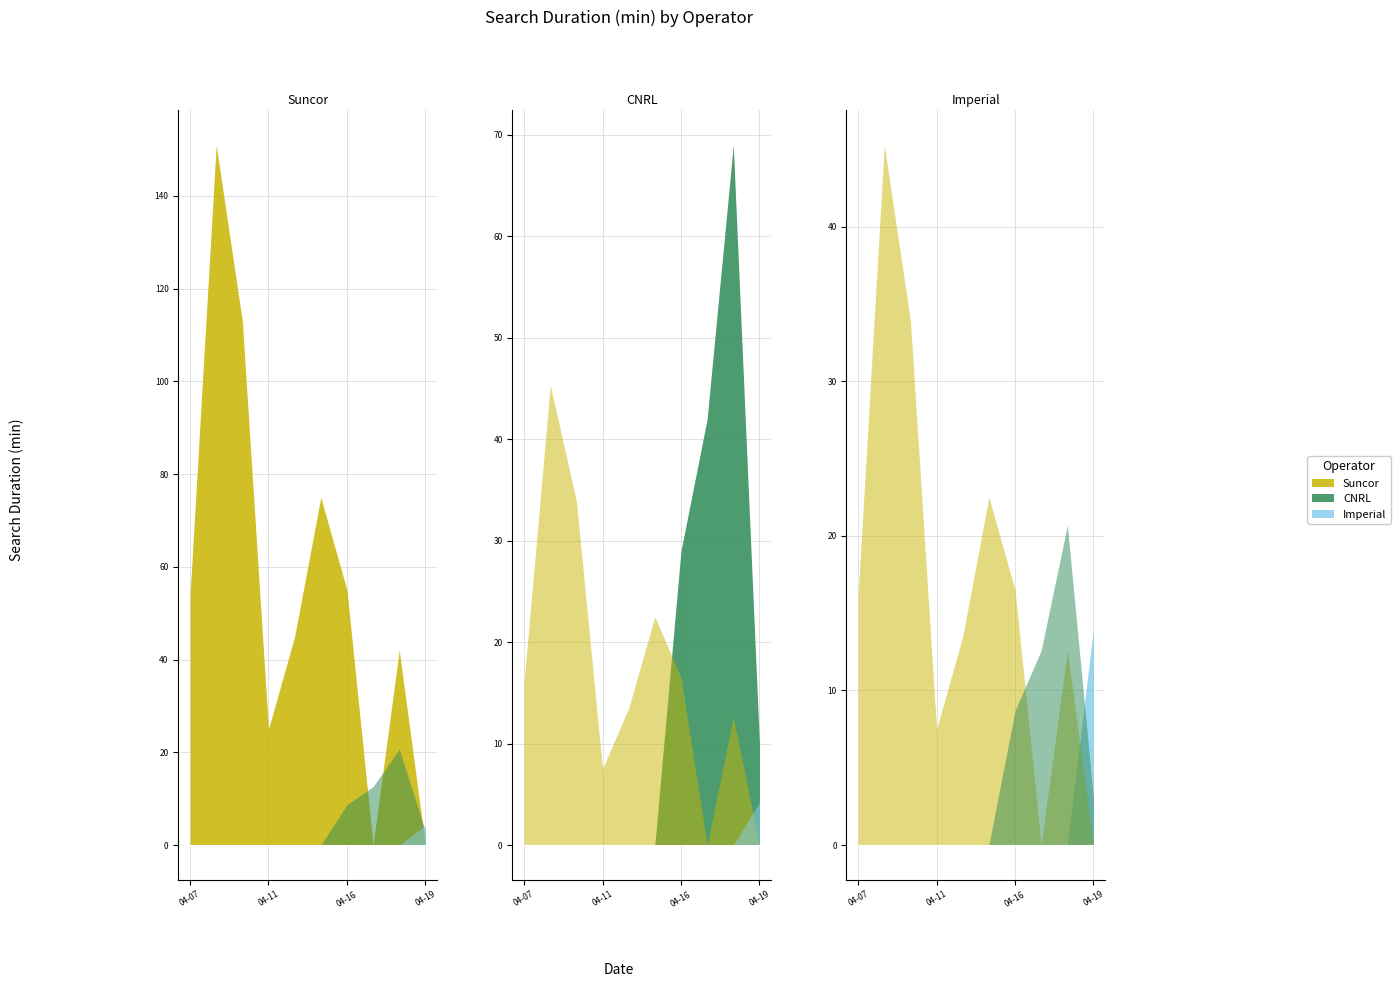

Is it true that Imperial equals 4.6 at 2014-04-11?

False